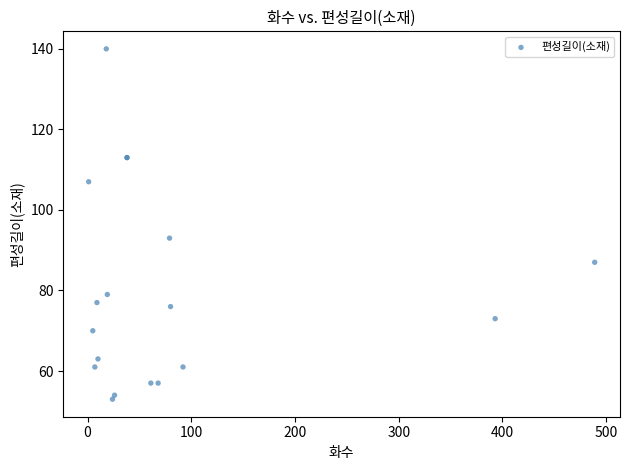

What Y value in the scatter plot is closest to 96?

93